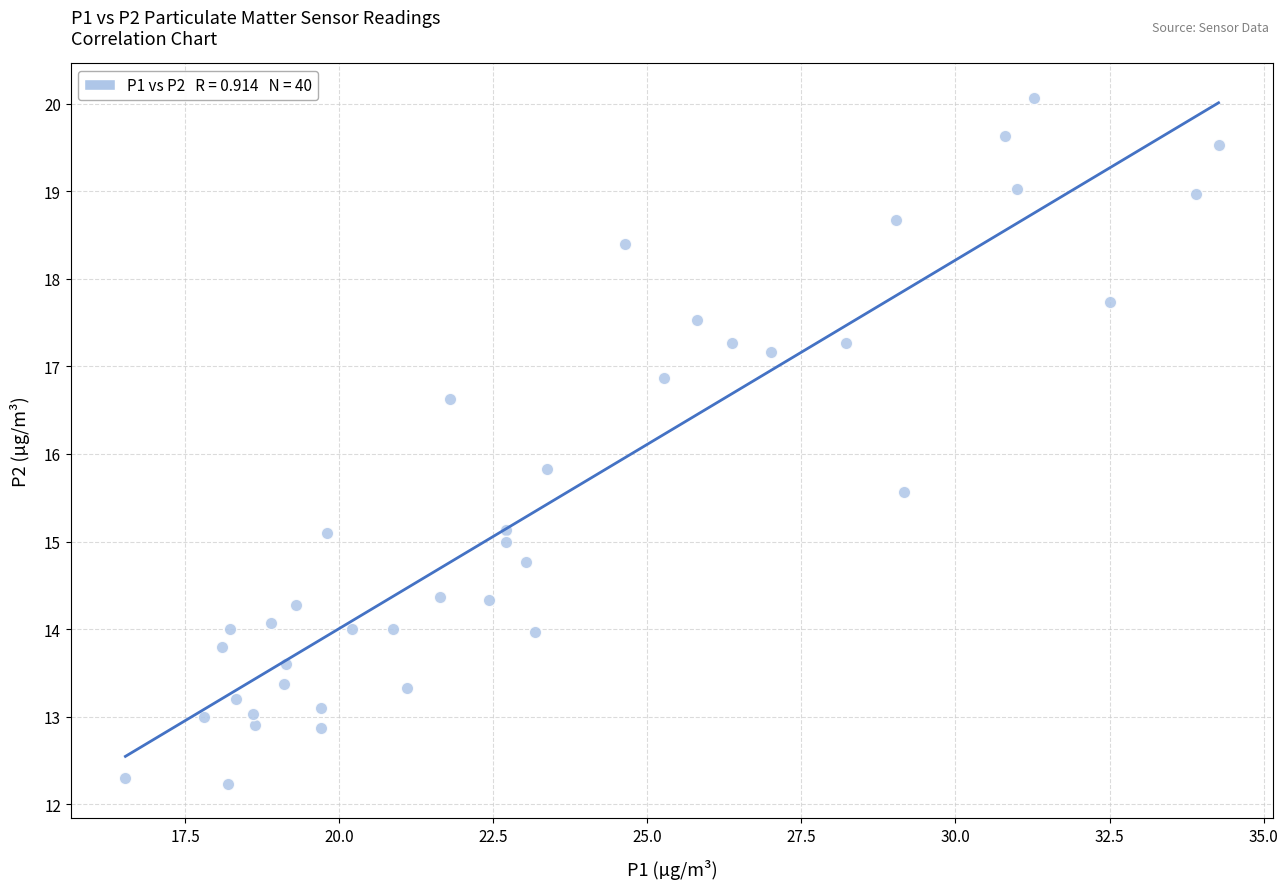

What Y value in the scatter plot is closest to 16?

15.8